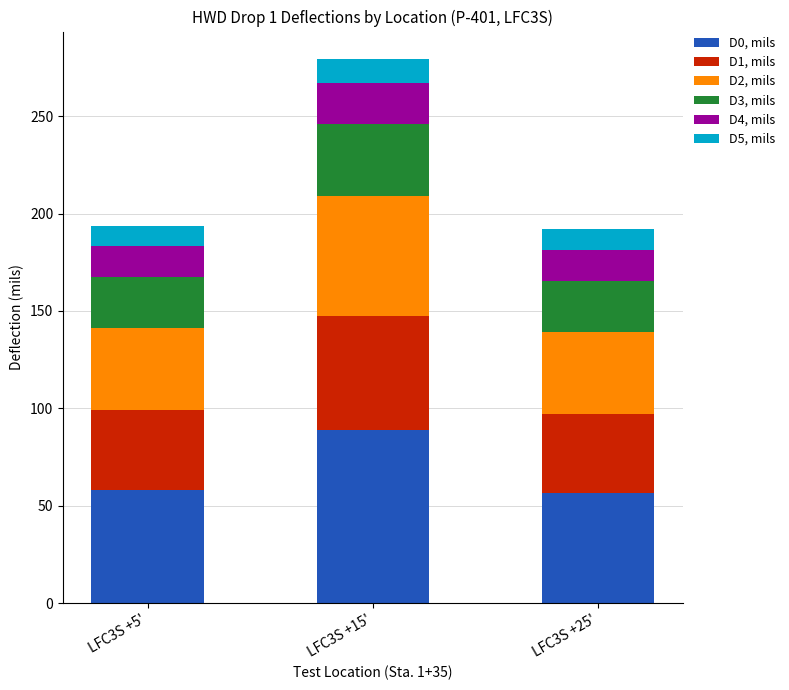

The value of D0, mils at LFC3S +5' is 80.6. True or false?

False